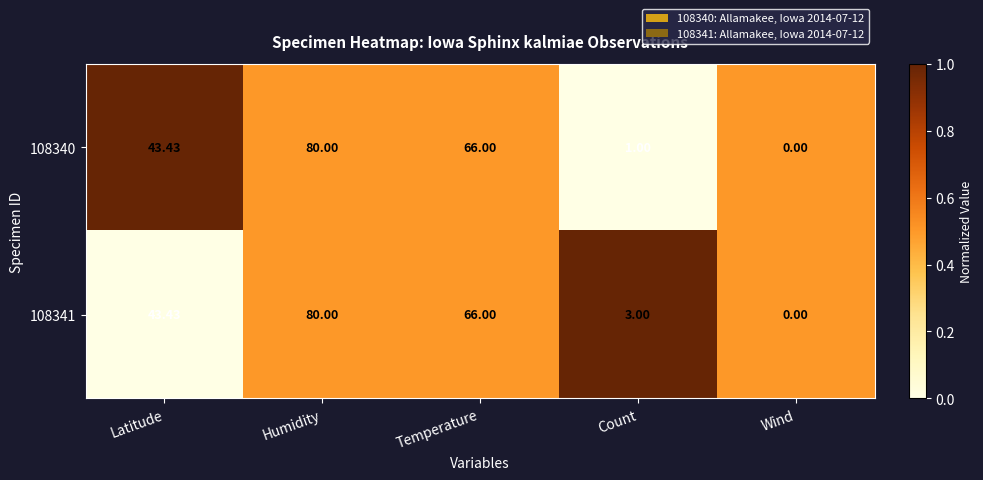

What is the total value across all series at Latitude?

86.9